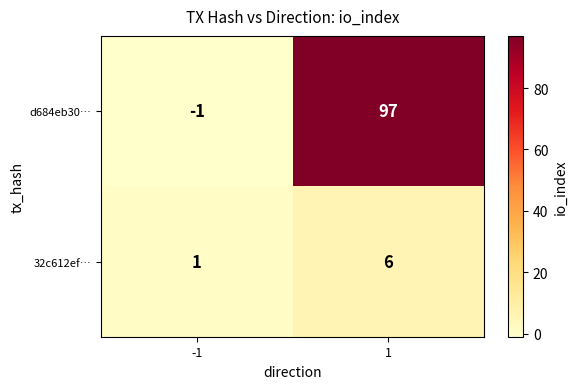

List the series in order of their overall mean, lowest first.

32c612ef…, d684eb30…